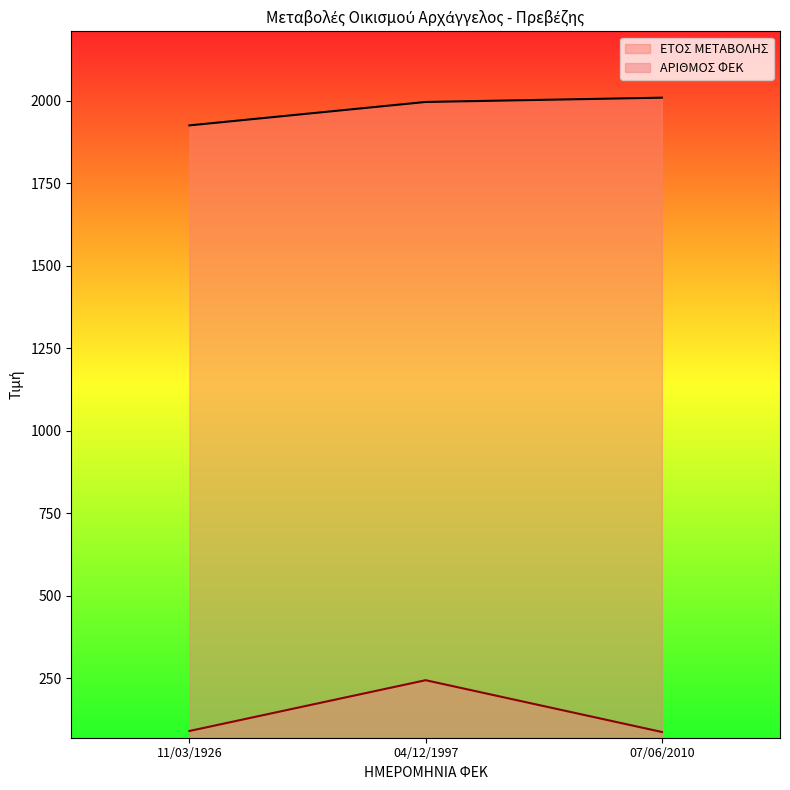

What is the spread (max minus min) of values at 07/06/2010?

1923